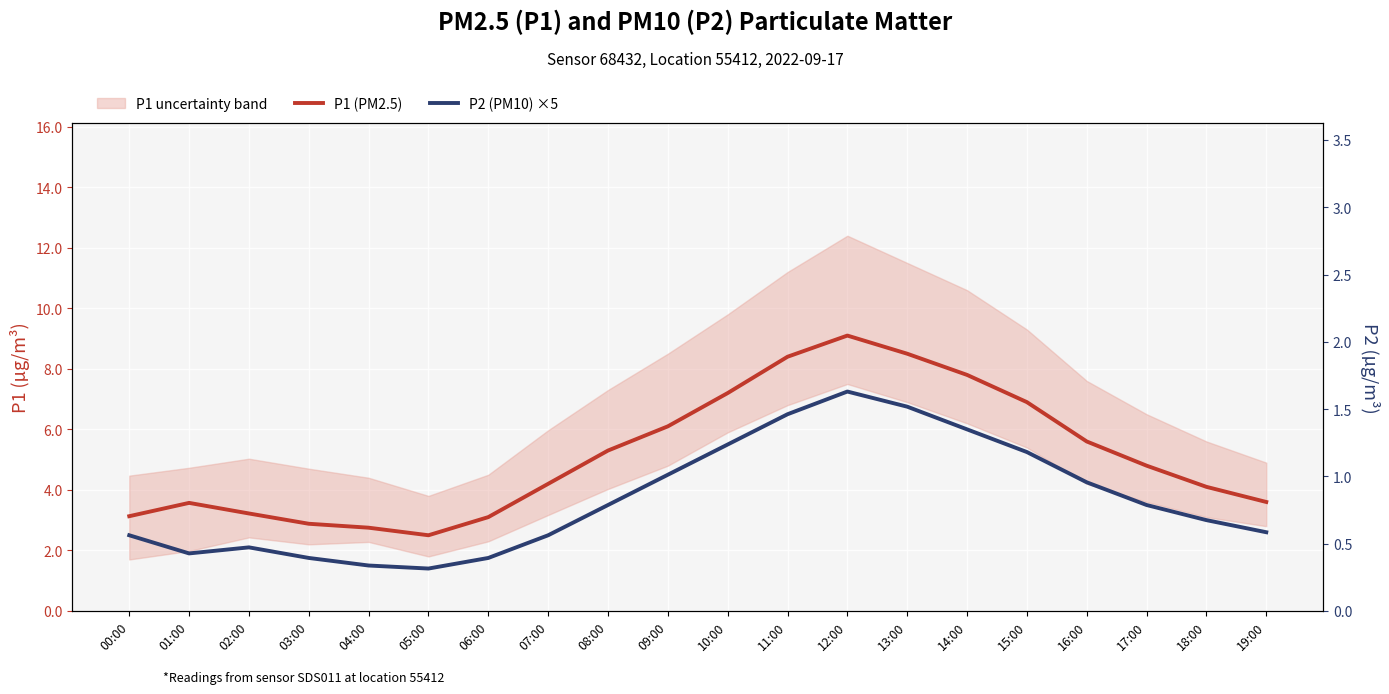

What position from the left is 06:00?

7